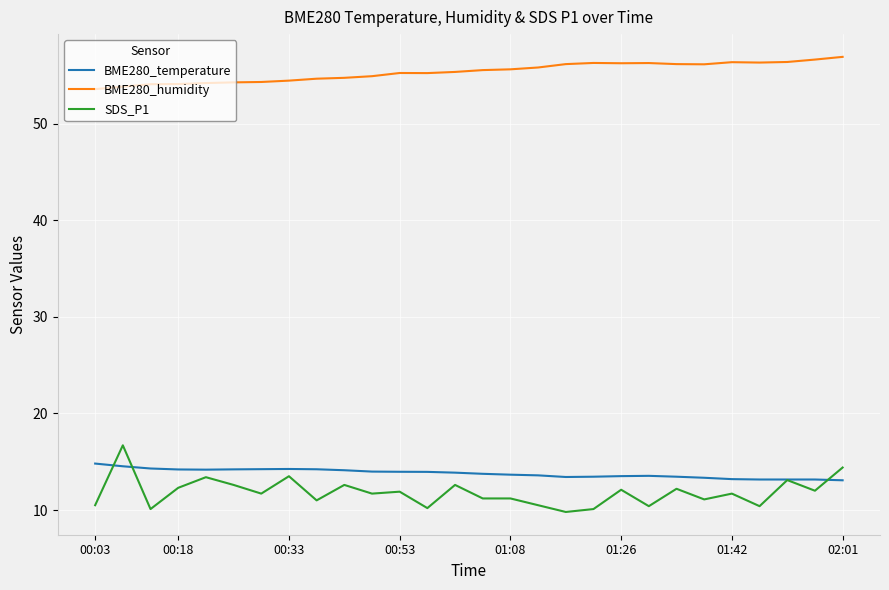

True or false: BME280_temperature and BME280_humidity cross at least once.

False